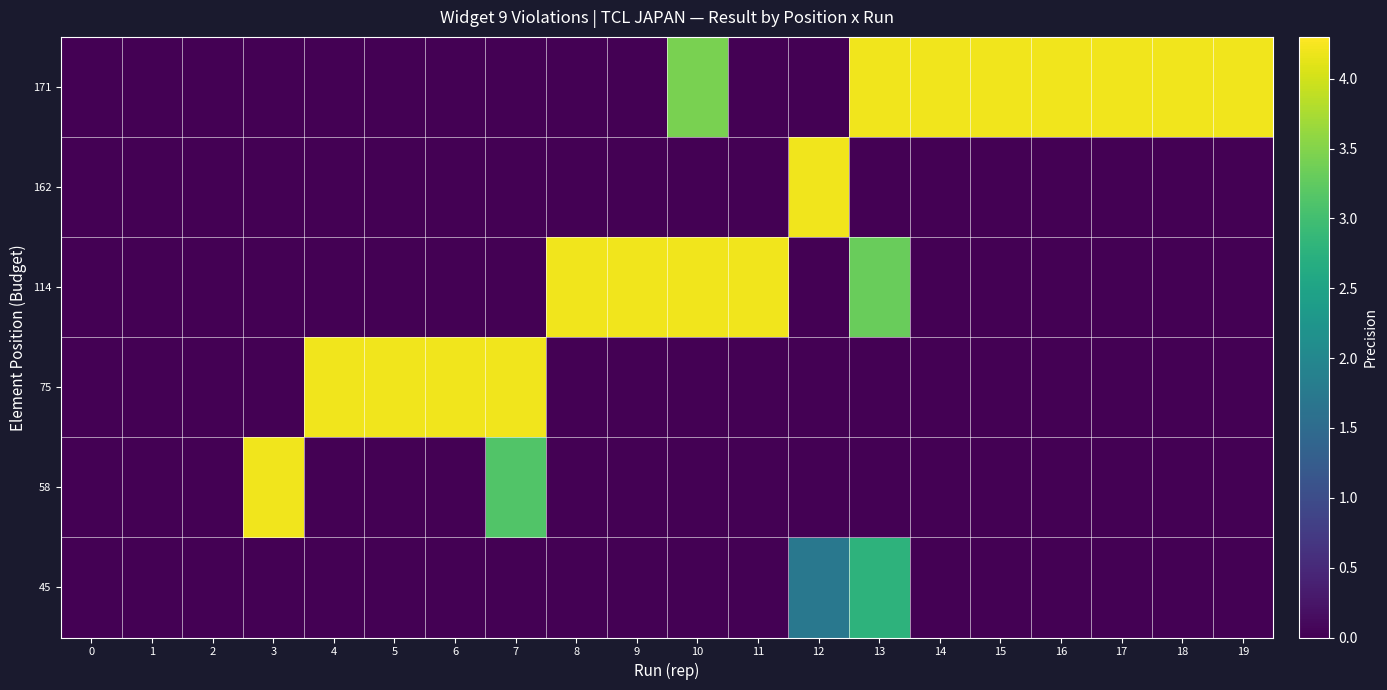

Between 17 and 0, which is larger?

17